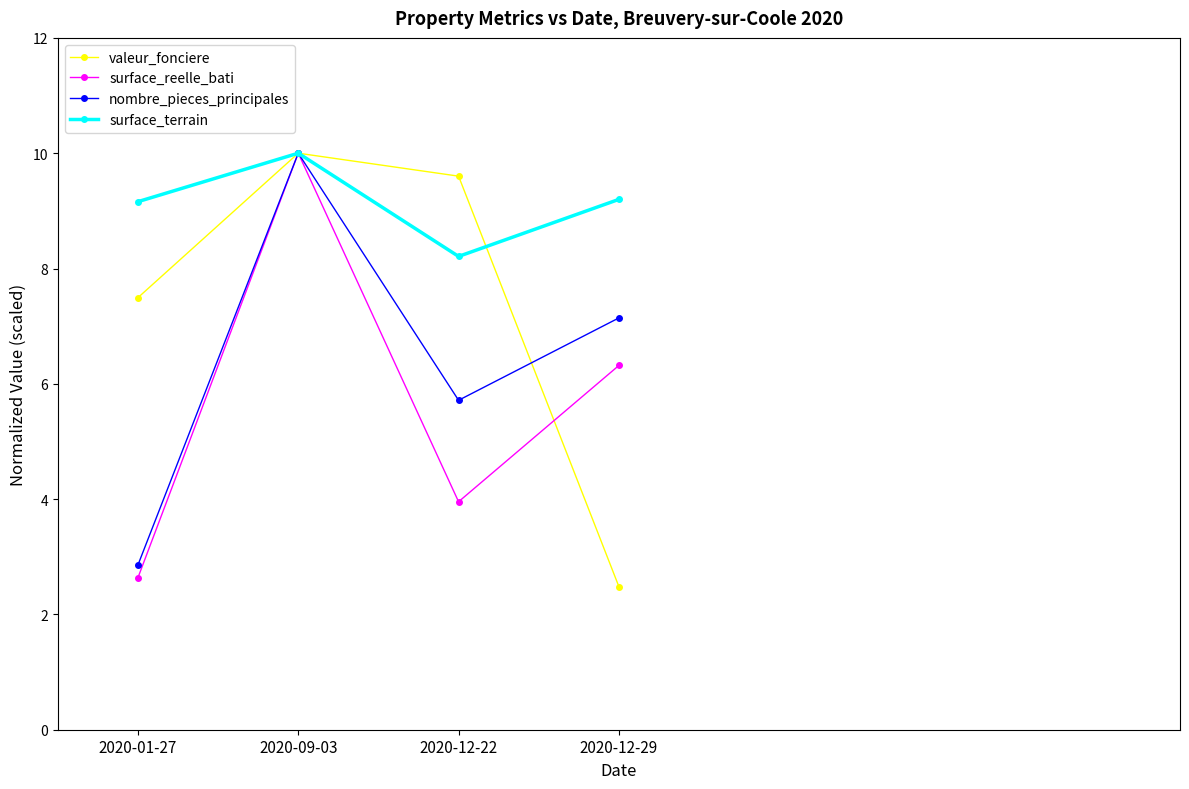

What is the average value of the surface_reelle_bati series?

5.7